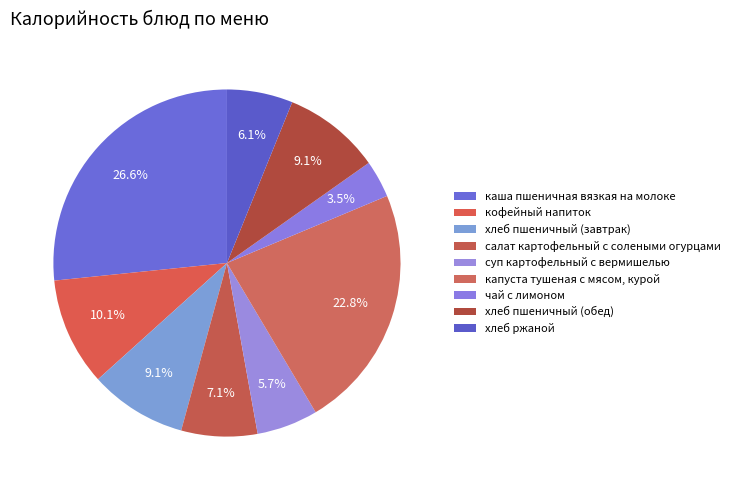

What percentage is the салат картофельный с солеными огурцами slice, to the nearest percent?

7%